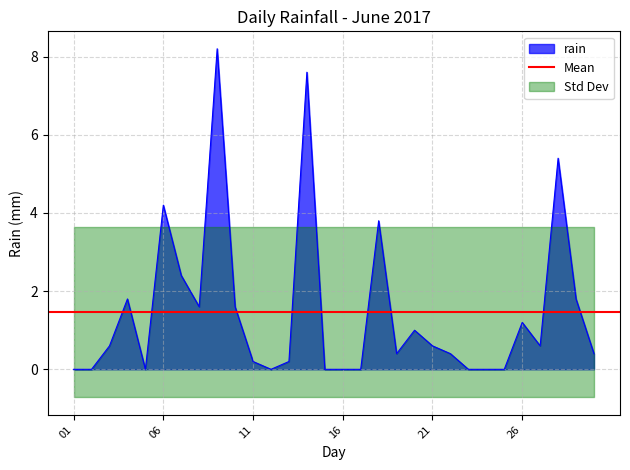

Is it true that the value at 2017-06-28 is 5.4?

True